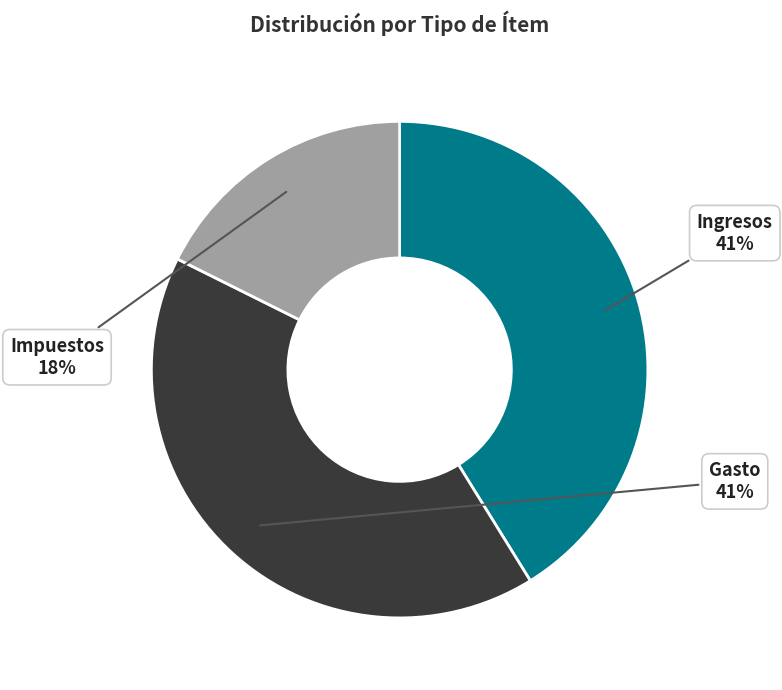

To the nearest percent, what is the average slice percentage?

33%